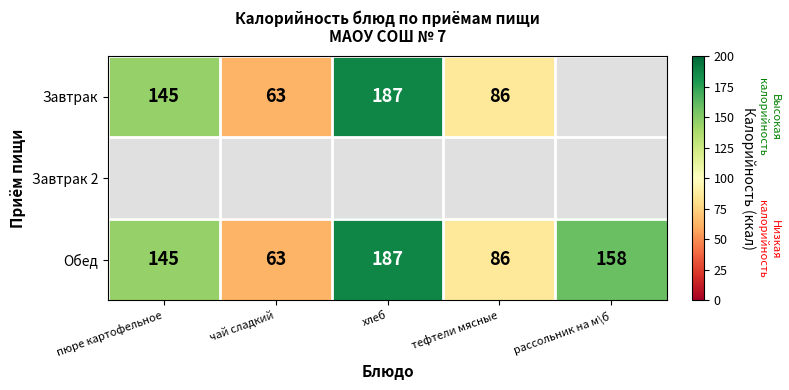

What is the approximate value of Обед at чай сладкий?

63